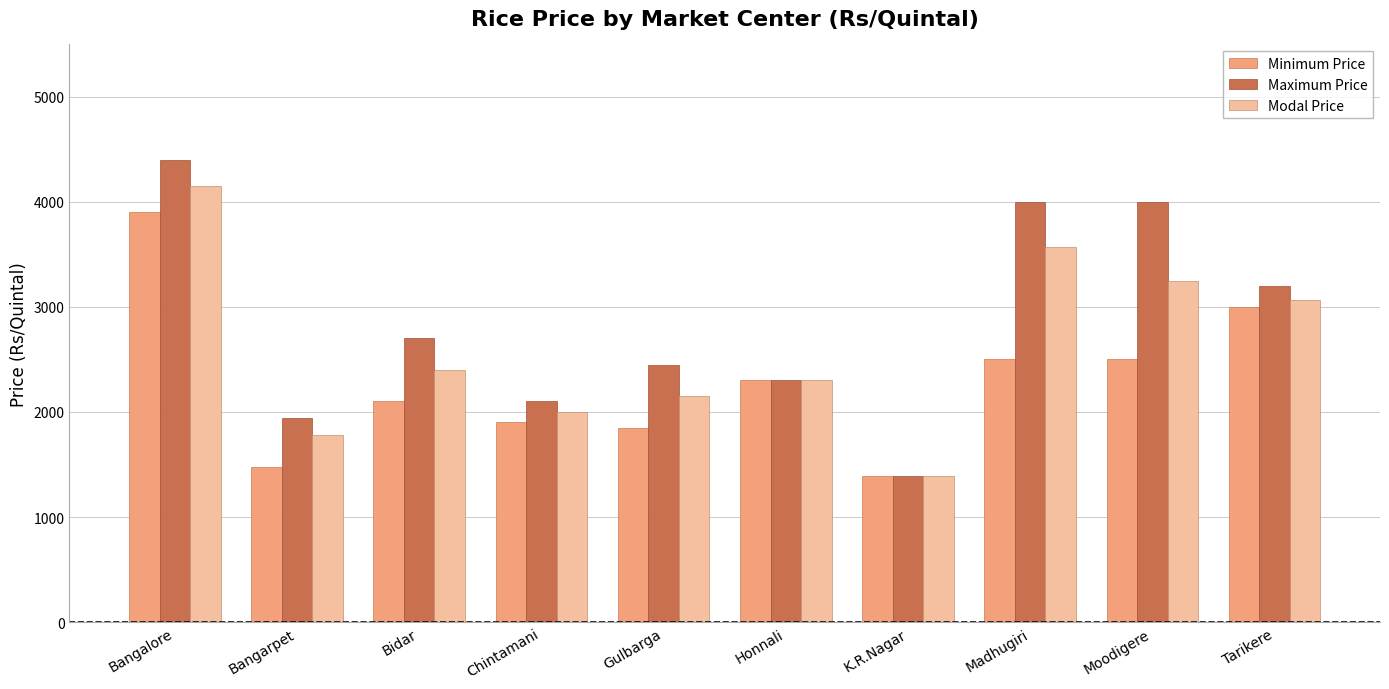

List the series in order of their overall mean, lowest first.

Minimum Price, Modal Price, Maximum Price